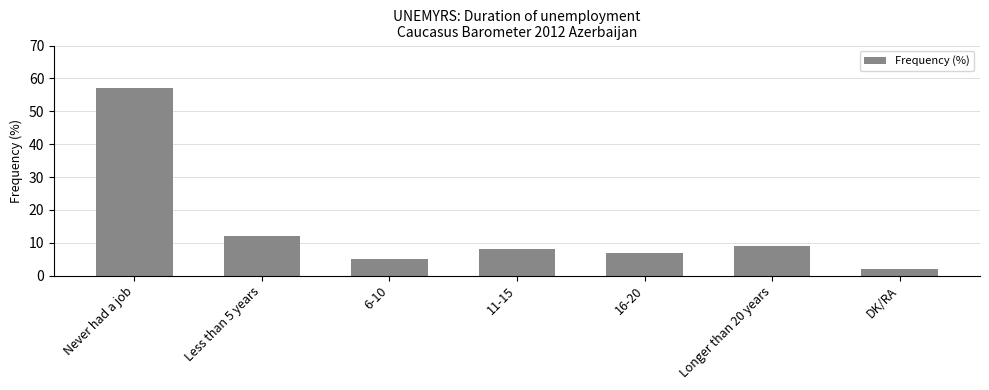

The value at 6-10 is 2. True or false?

False